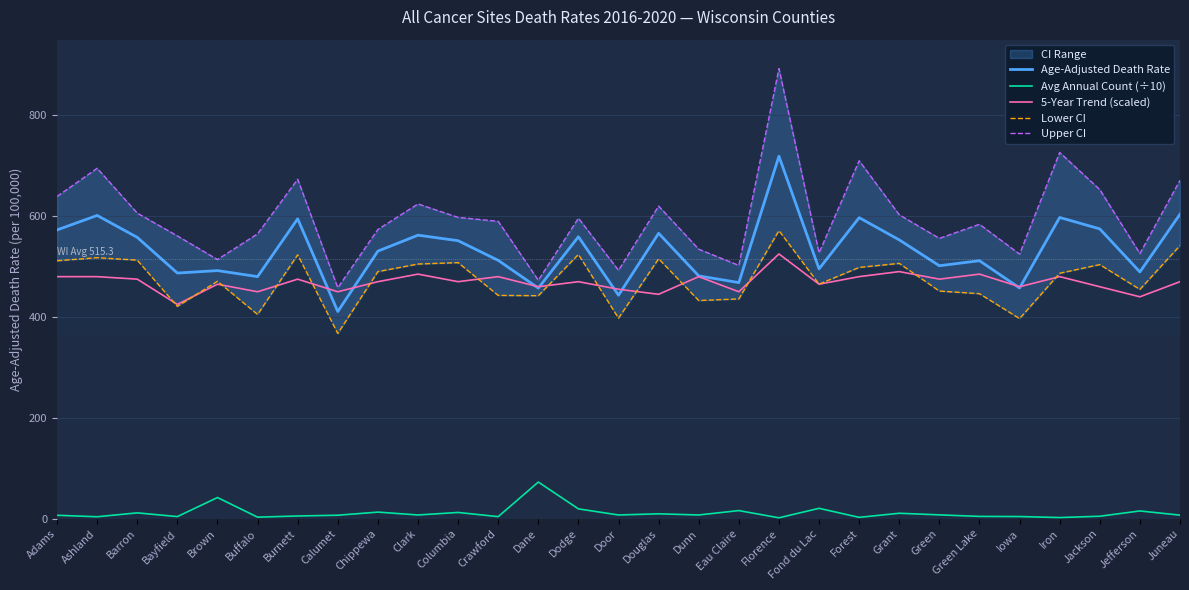

What is the greatest value displayed?

892.6